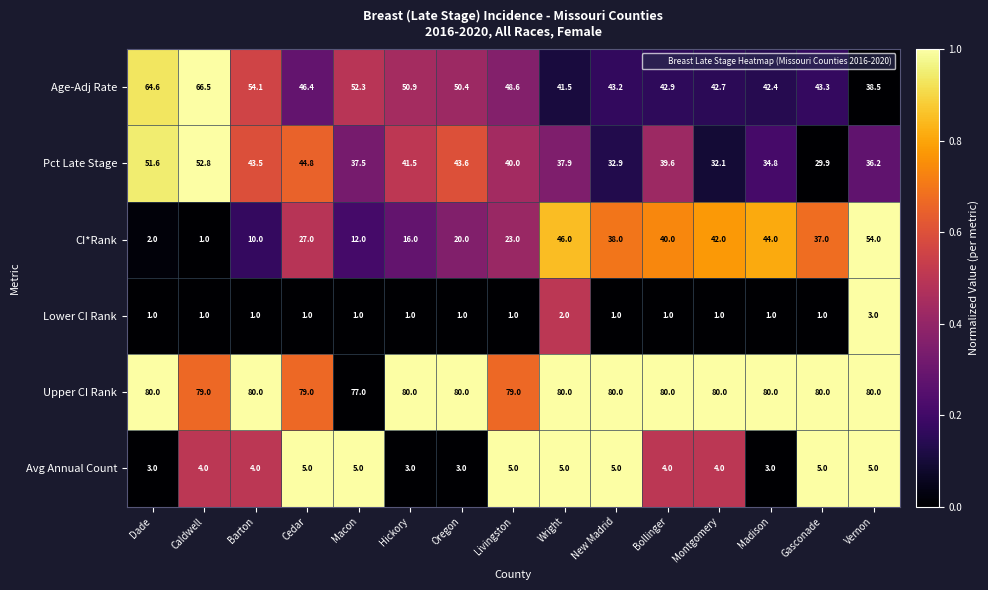

What is the maximum value shown in the chart?

80.0